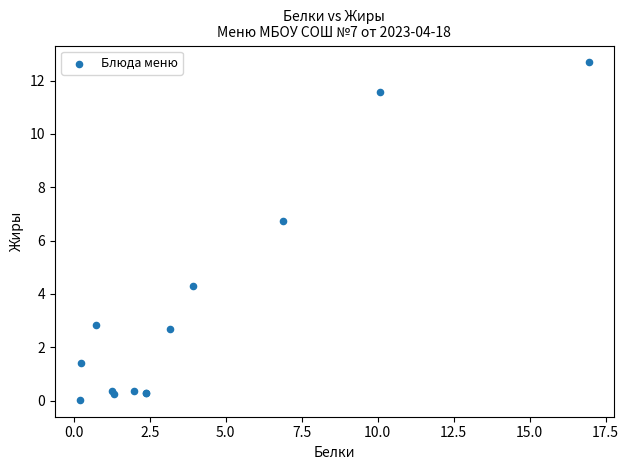

What Y value in the scatter plot is closest to 6?

6.7